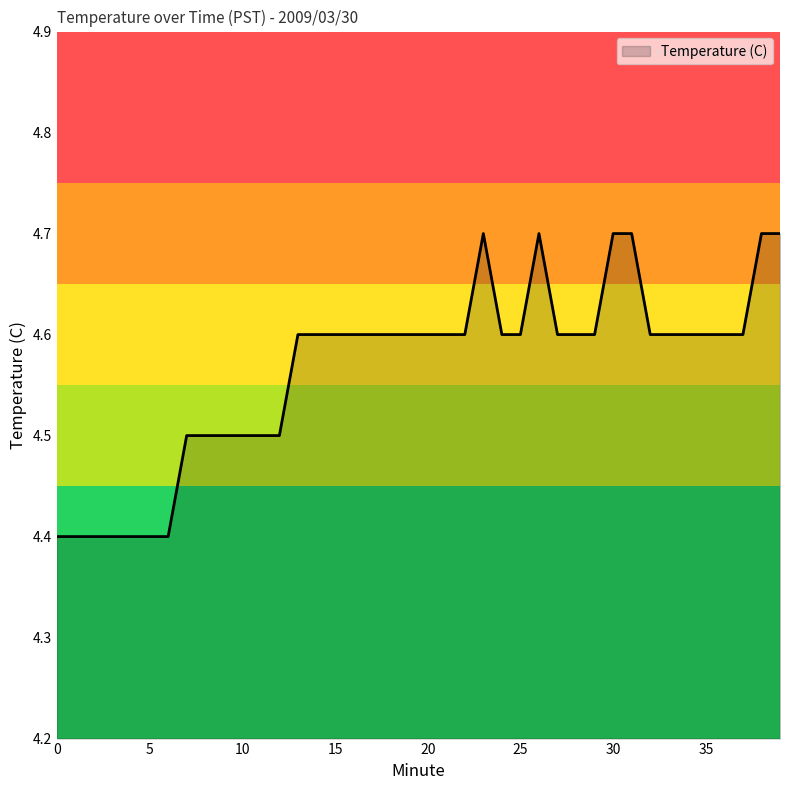

What is the minimum value shown in the chart?

4.4